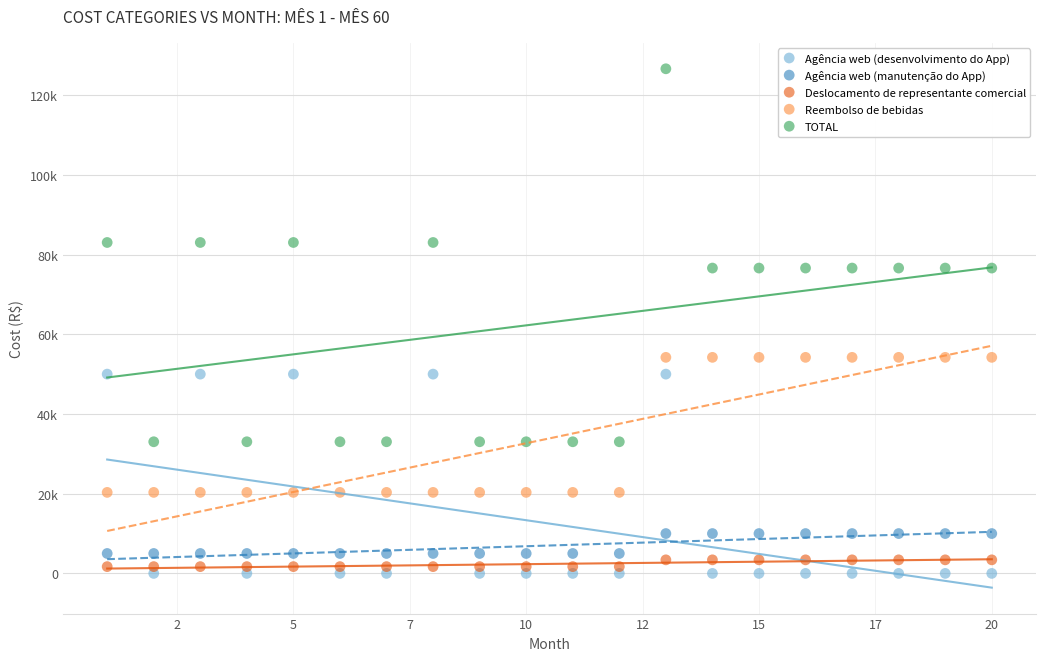

What are all the series names shown in the legend?

Agência web (desenvolvimento do App), Agência web (manutenção do App), Deslocamento de representante comercial, Reembolso de bebidas, TOTAL